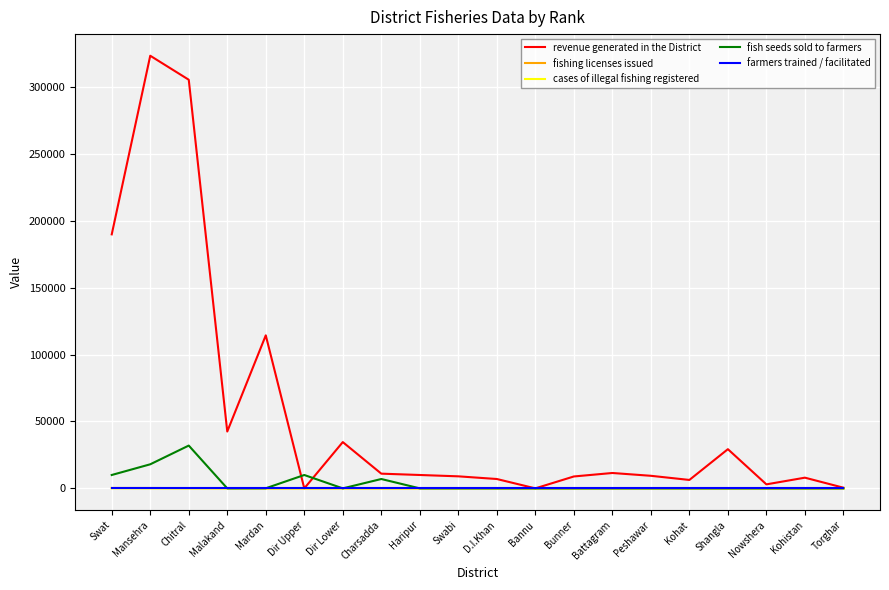

How many lines are shown in the chart?

5